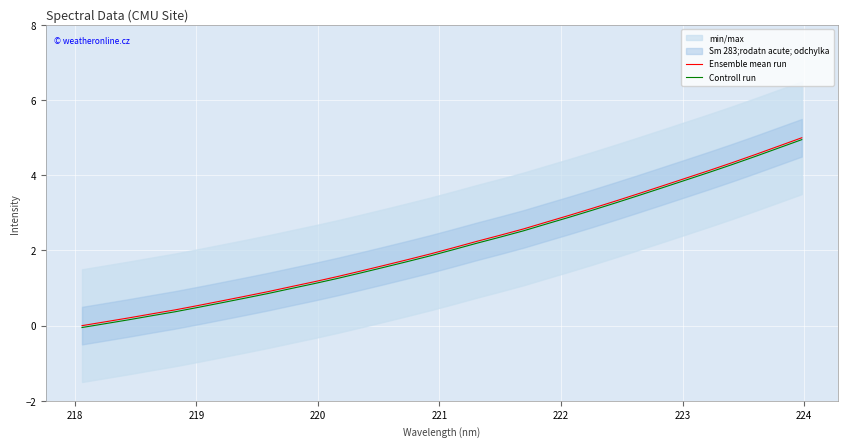

True or false: Controll run and Ensemble mean run cross at least once.

False